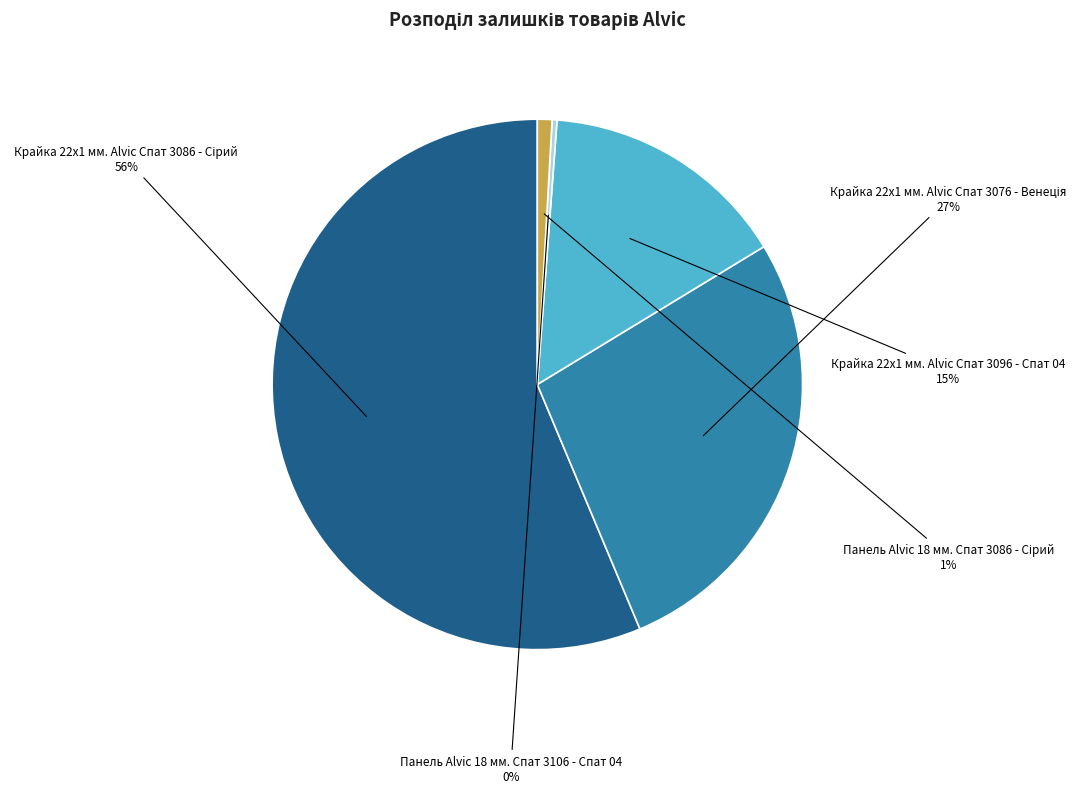

How many slices are in this pie chart?

5